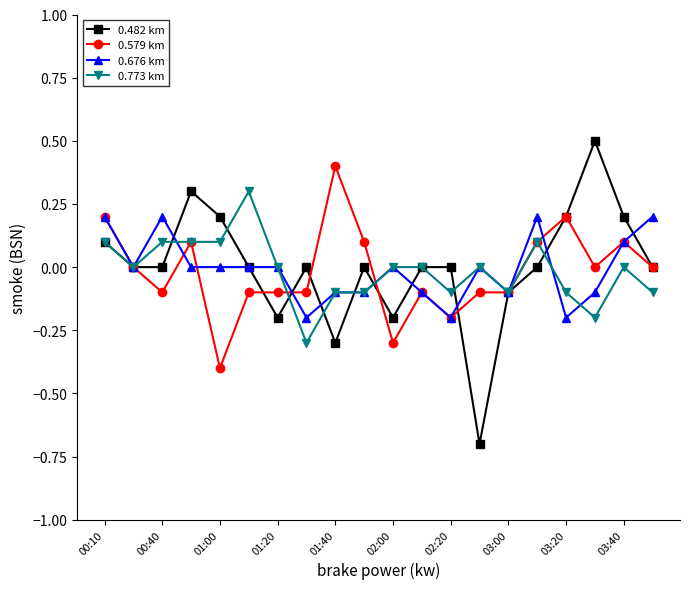

What is the minimum value for 0.482 km?

-0.7